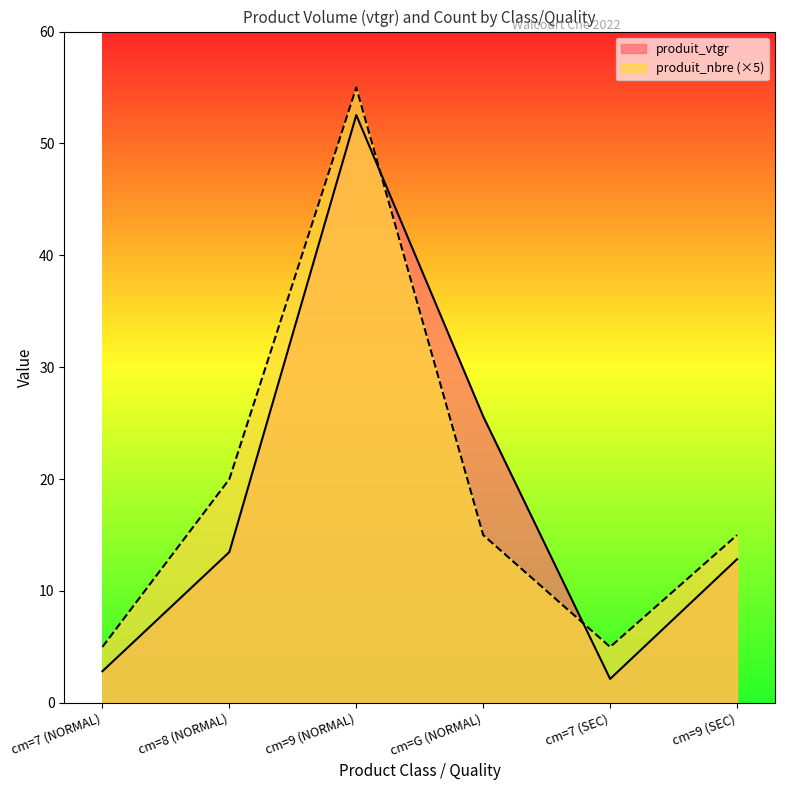

Which series changed the most between cm=9 (NORMAL) and cm=G (NORMAL)?

produit_nbre (×5)